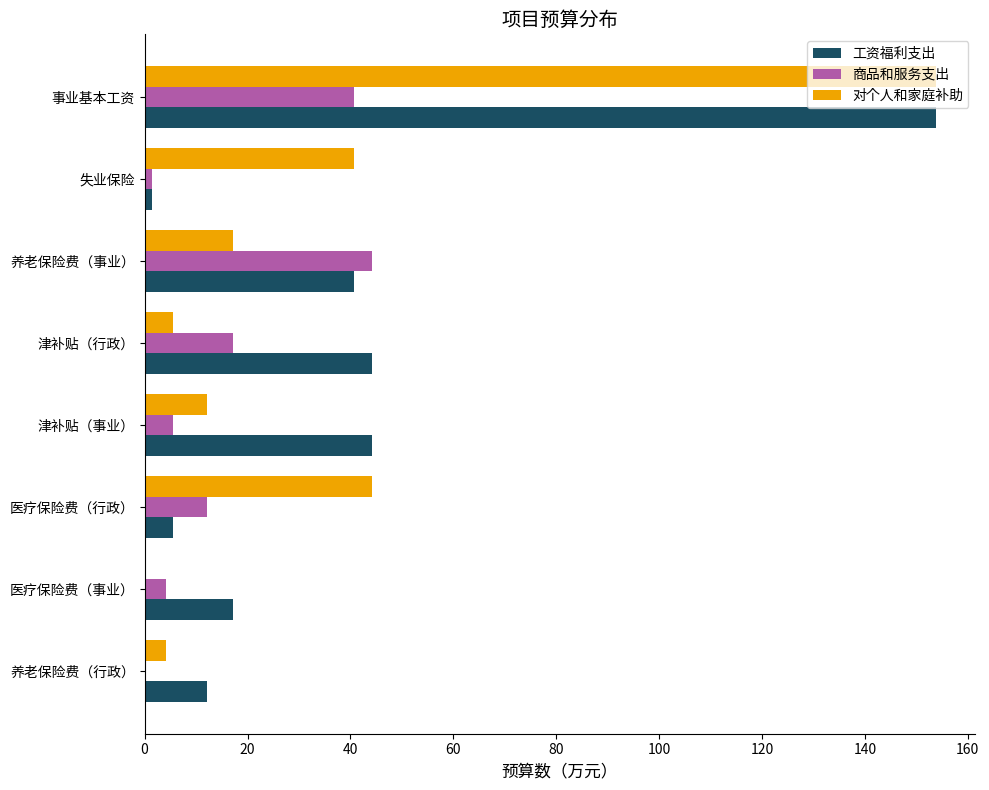

What is the sum of all 商品和服务支出 values?

125.7